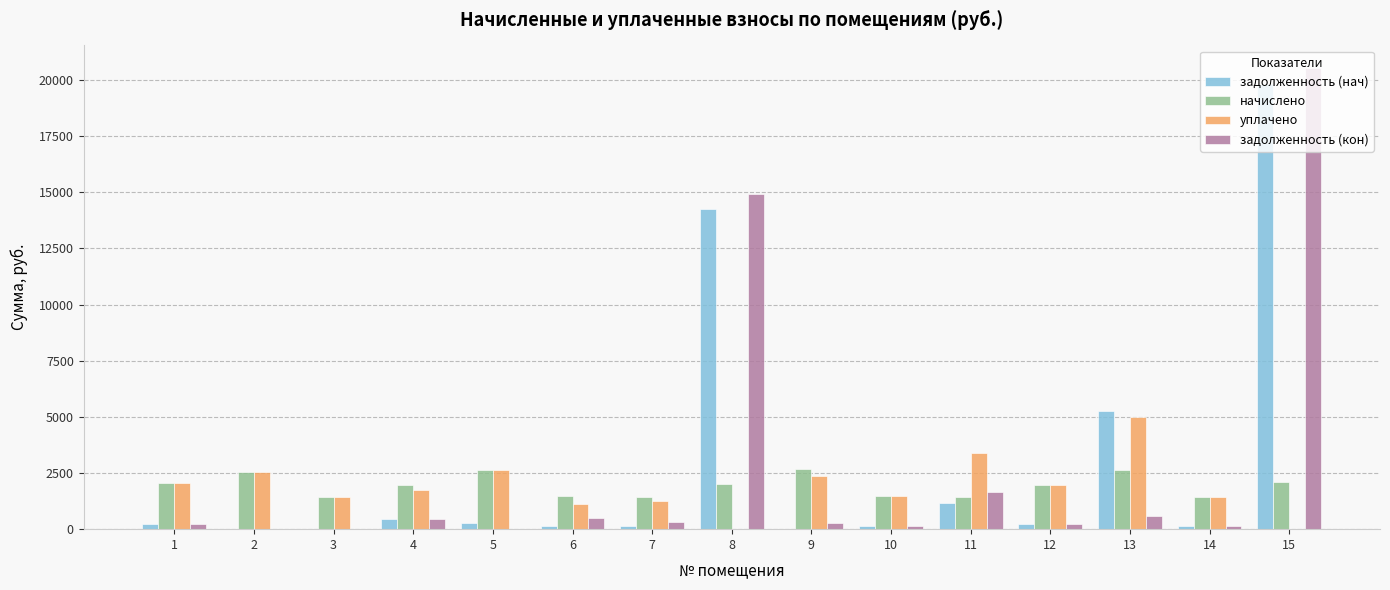

What is the approximate value of задолженность (кон) at 8?

14909.5